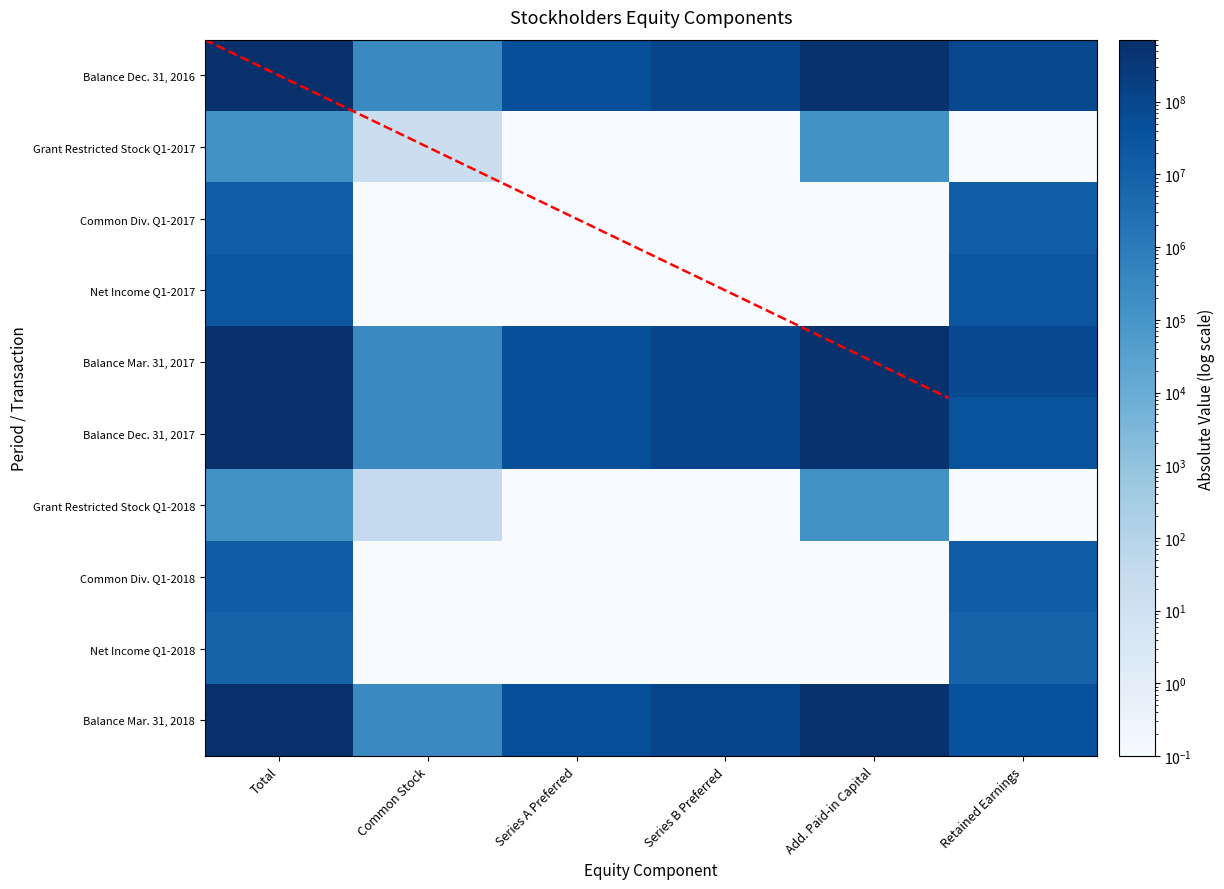

What is the lowest value of the Balance Dec. 31, 2017 series?

281927.0